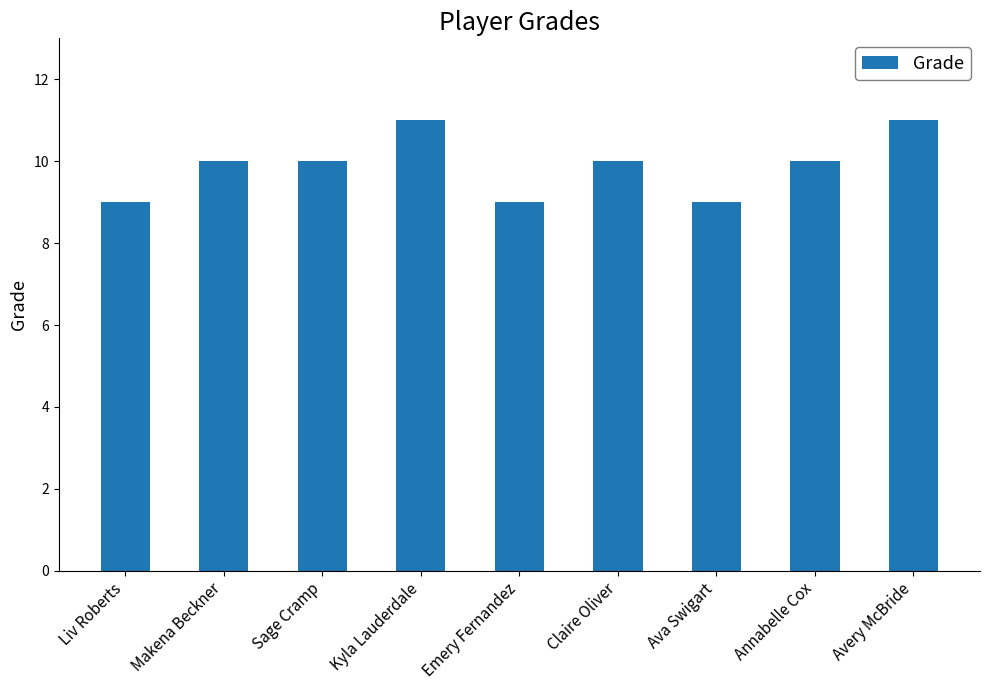

The value at Emery Fernandez is 2. True or false?

False